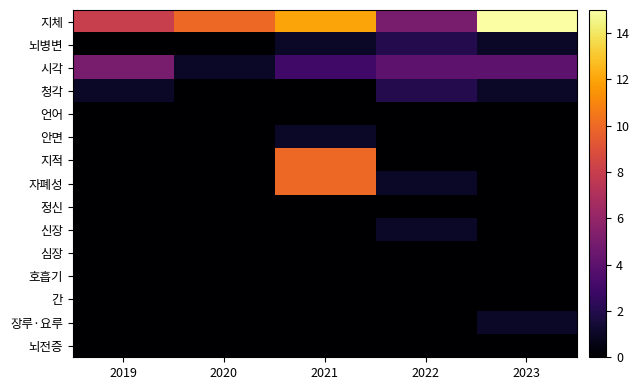

Which series has the largest total across all categories?

지체